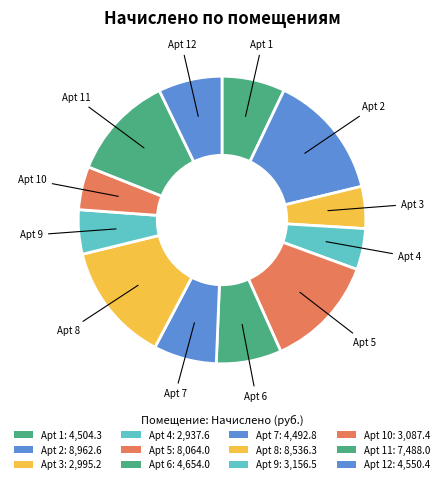

Is there any slice that represents more than half of the pie?

No